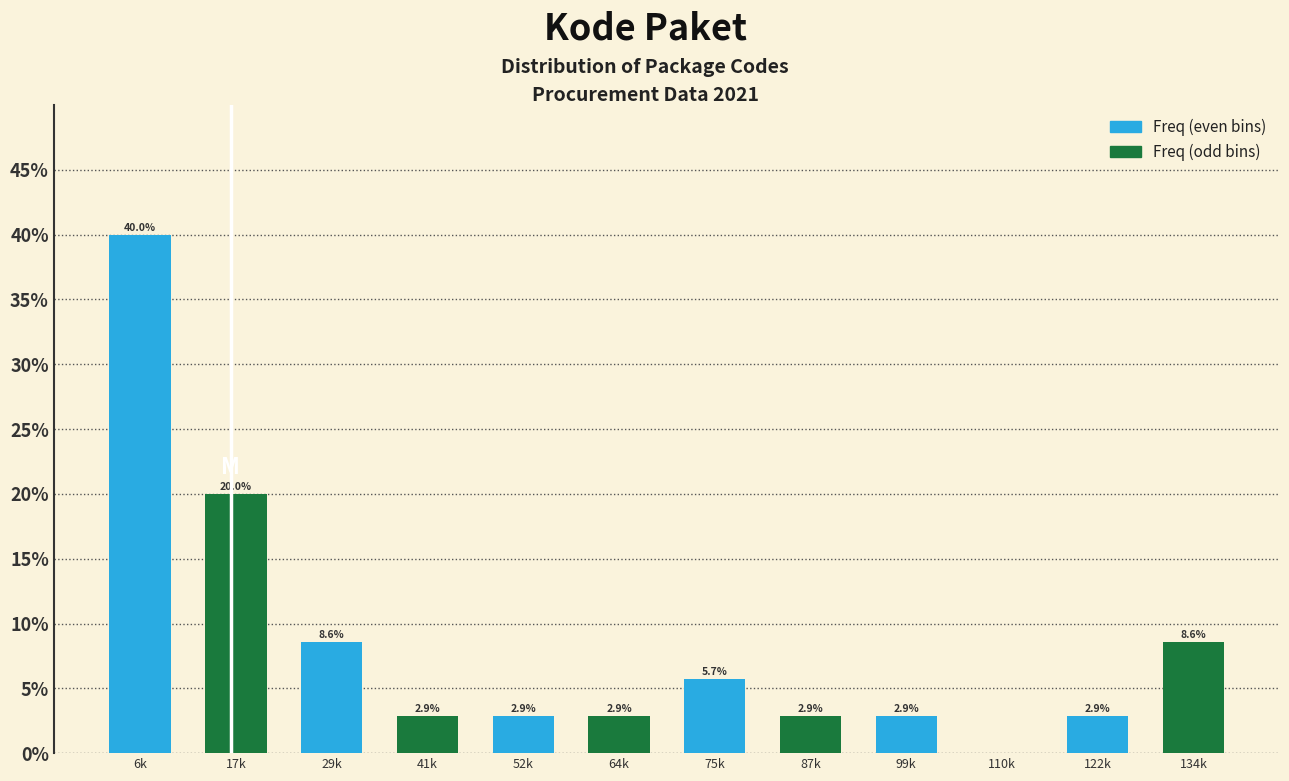

Reading right to left, transcribe all the data shown in this chart.

134k=8.6	122k=2.9	110k=0.0	99k=2.9	87k=2.9	75k=5.7	64k=2.9	52k=2.9	41k=2.9	29k=8.6	17k=20.0	6k=40.0